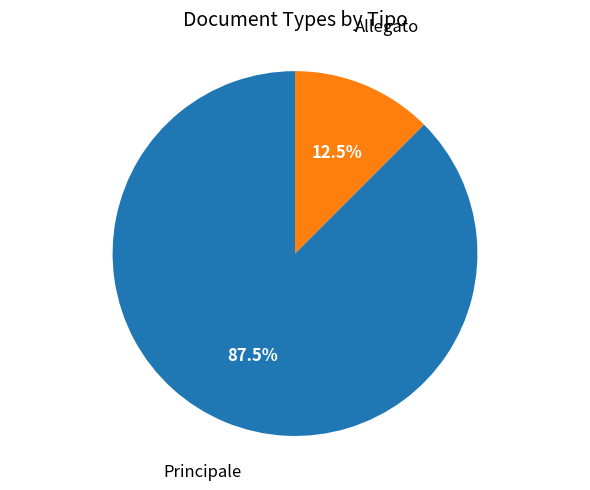

Count the number of slices in the pie.

2